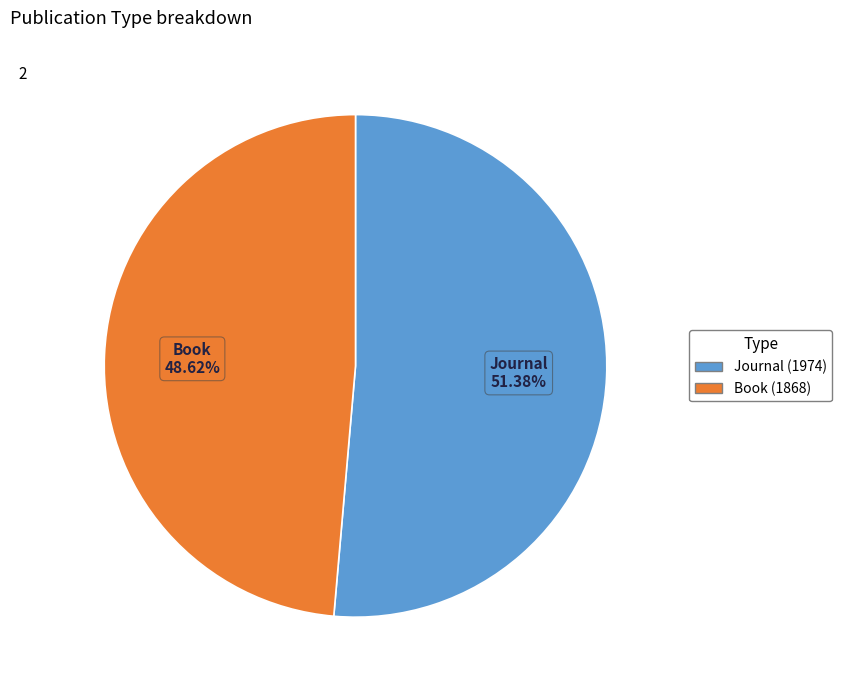

What is the ratio of the value at Journal (1974) to the value at Book (1868)?

1.1